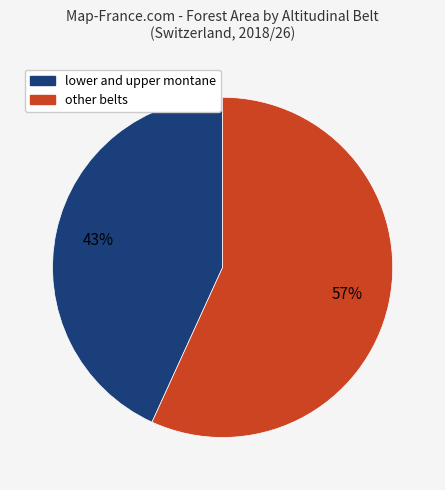

Does any single category account for the majority?

Yes